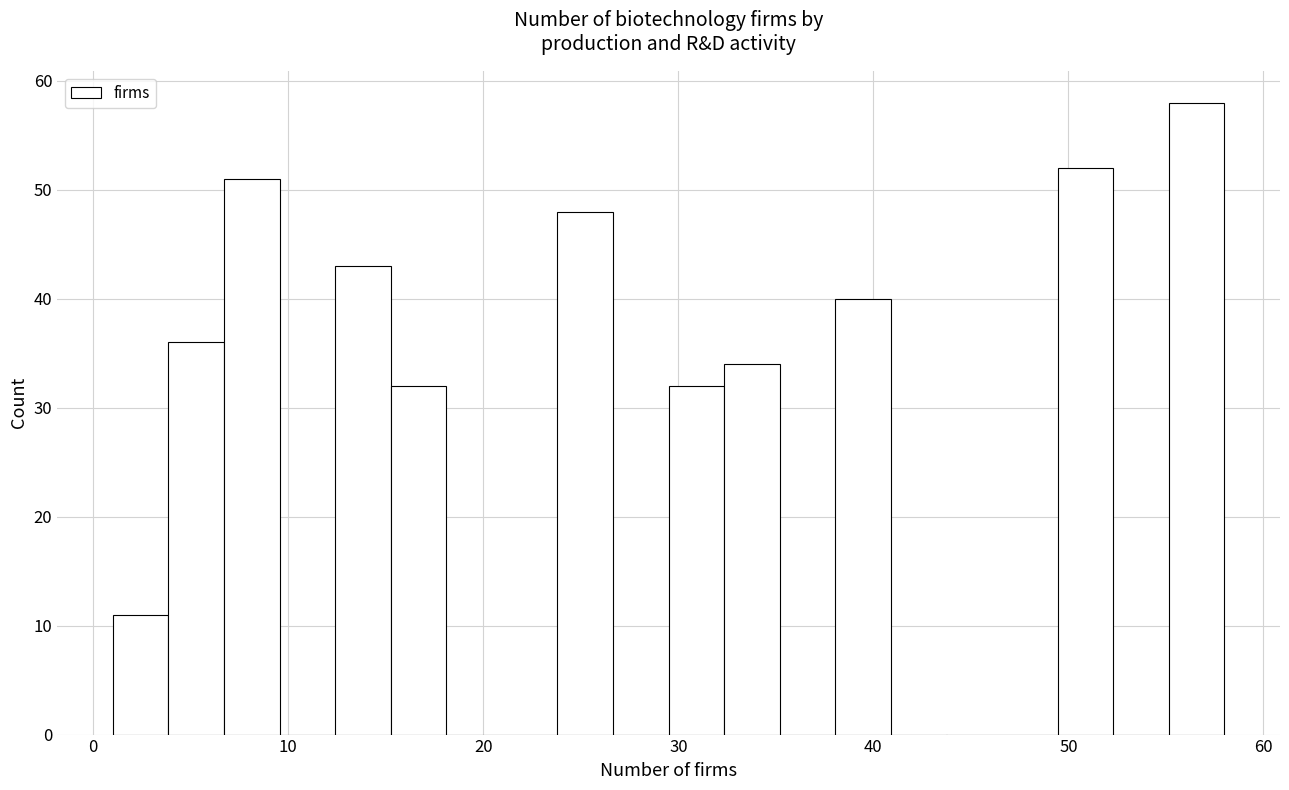

Around what value on the x-axis is the tallest bar? Give the approximate position of its centre, as read against the axis.

57